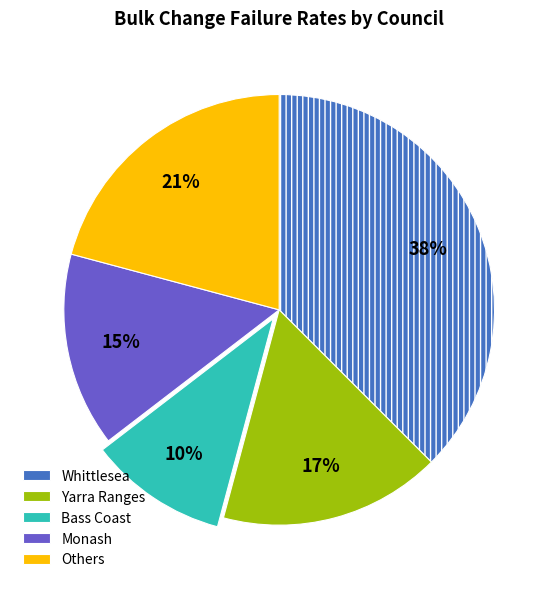

Is there a majority slice in this chart?

No